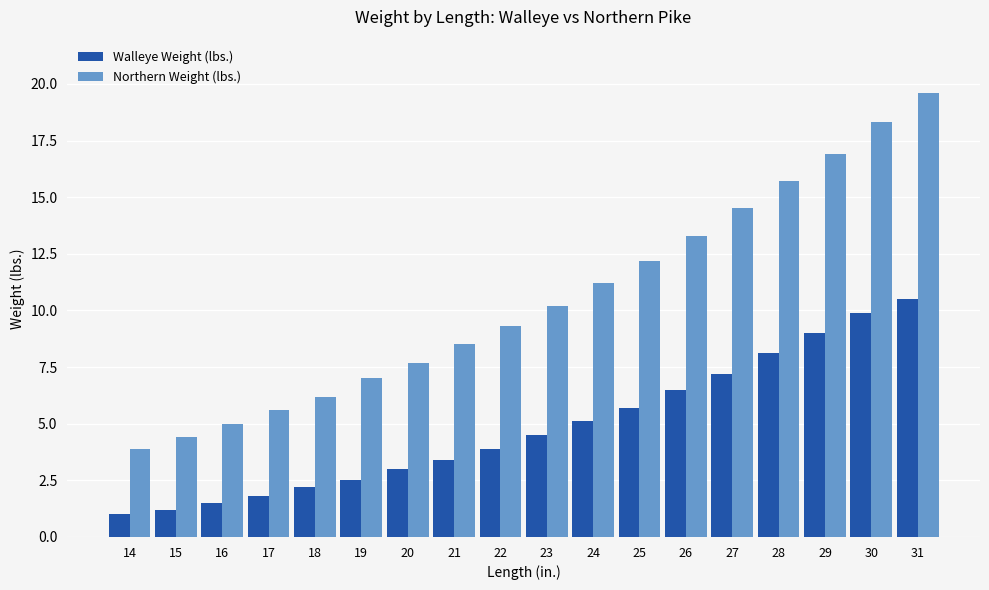

Does the chart contain stacked bars?

No